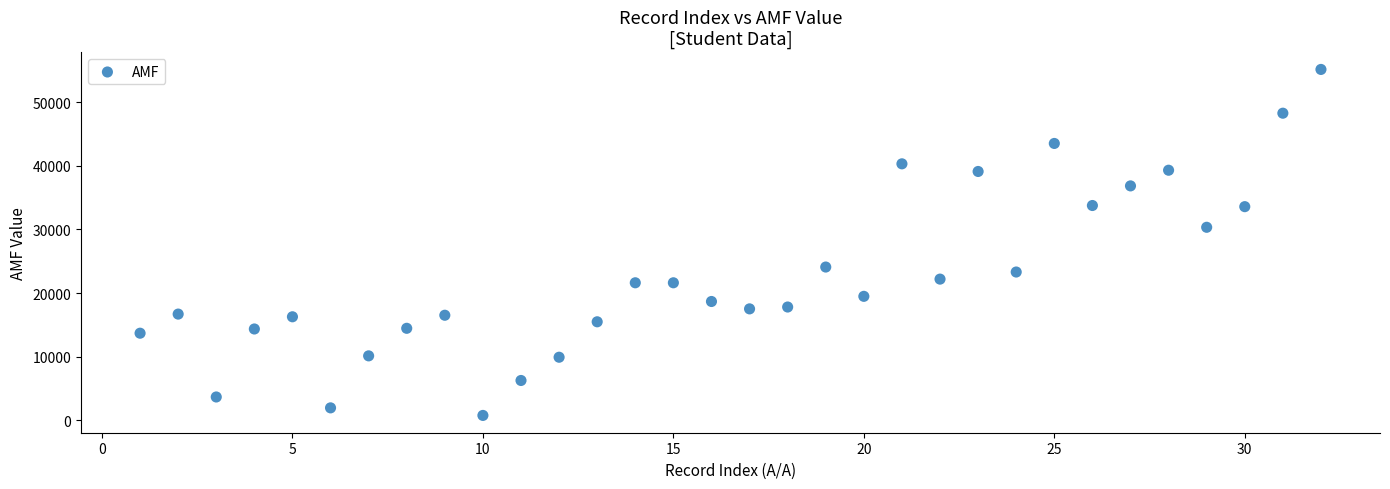

What is the range of X values (max minus min)?

31